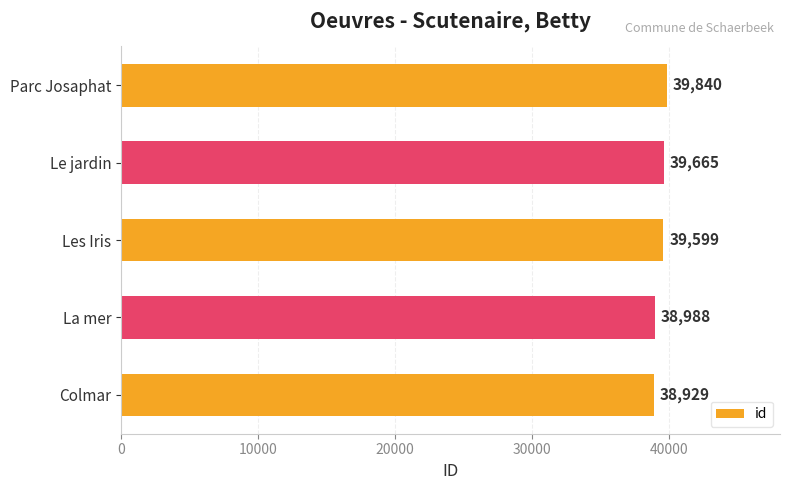

Reading bottom to top, extract all data points from this chart.

Colmar=38929	La mer=38988	Les Iris=39599	Le jardin=39665	Parc Josaphat=39840